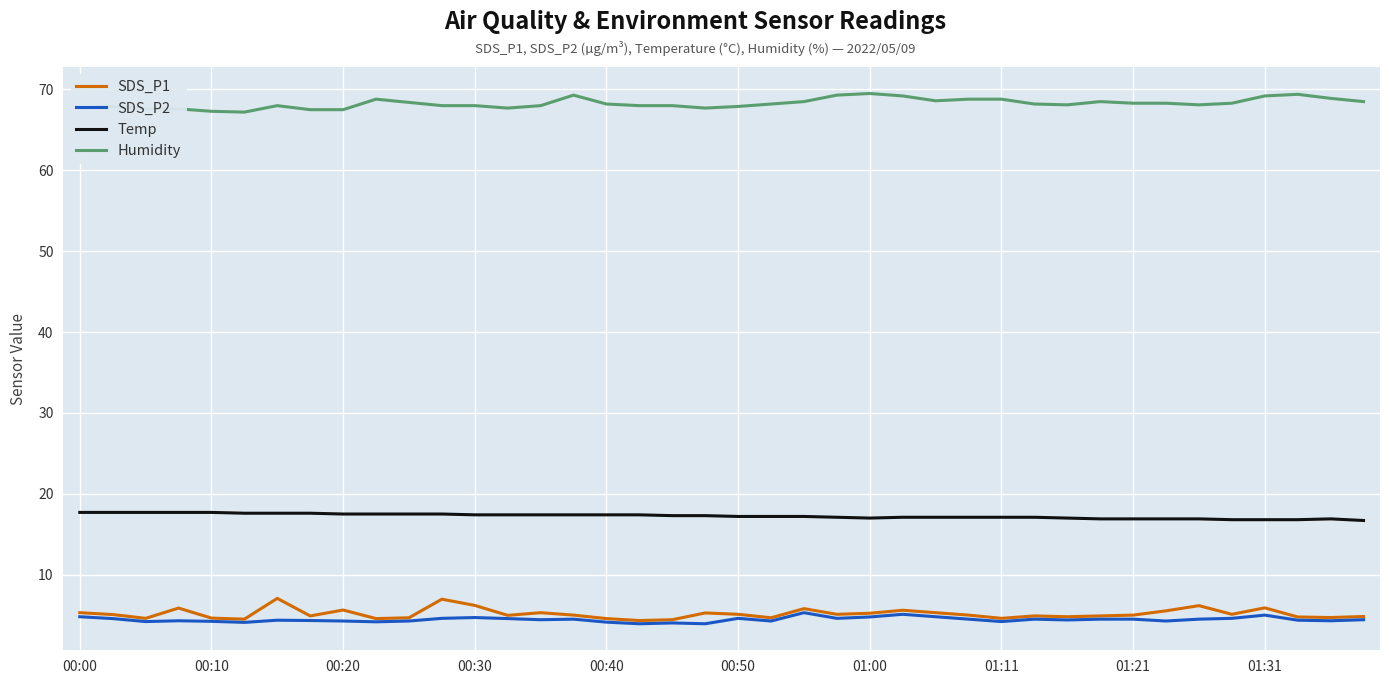

True or false: SDS_P2 and Temp cross at least once.

False